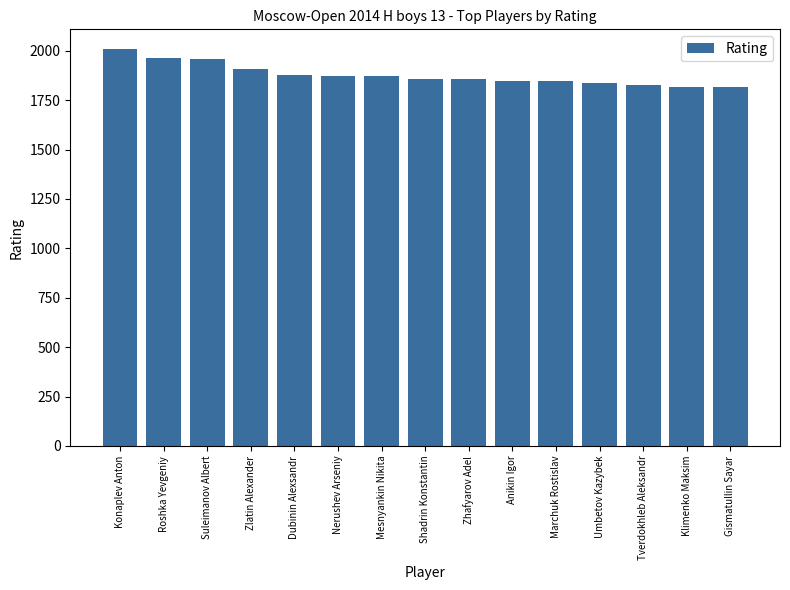

What is the minimum value shown in the chart?

1817